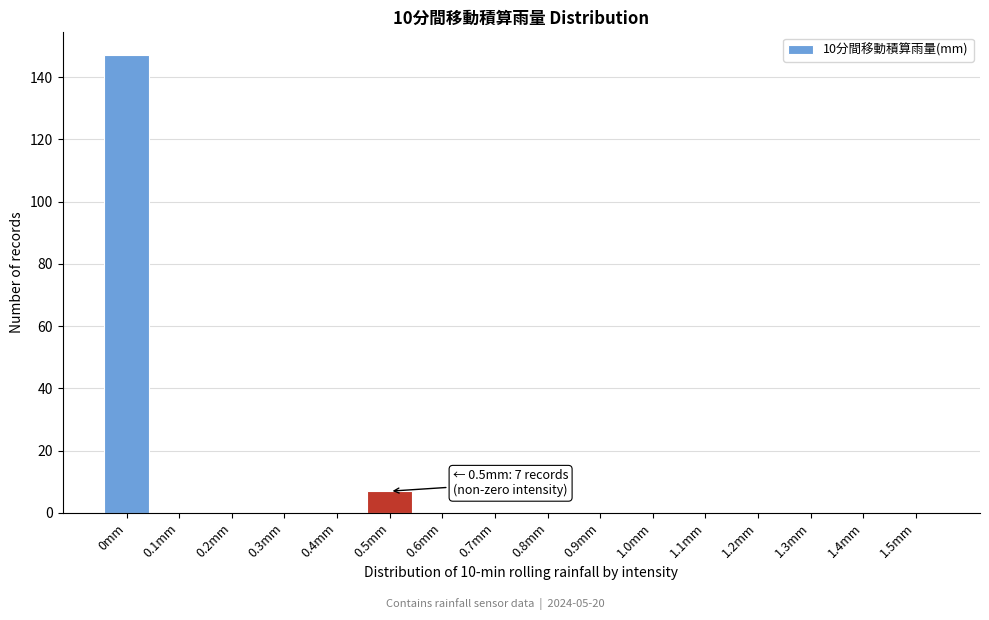

Reading left to right, transcribe all the data shown in this chart.

0mm=147	0.1mm=0	0.2mm=0	0.3mm=0	0.4mm=0	0.5mm=7	0.6mm=0	0.7mm=0	0.8mm=0	0.9mm=0	1.0mm=0	1.1mm=0	1.2mm=0	1.3mm=0	1.4mm=0	1.5mm=0